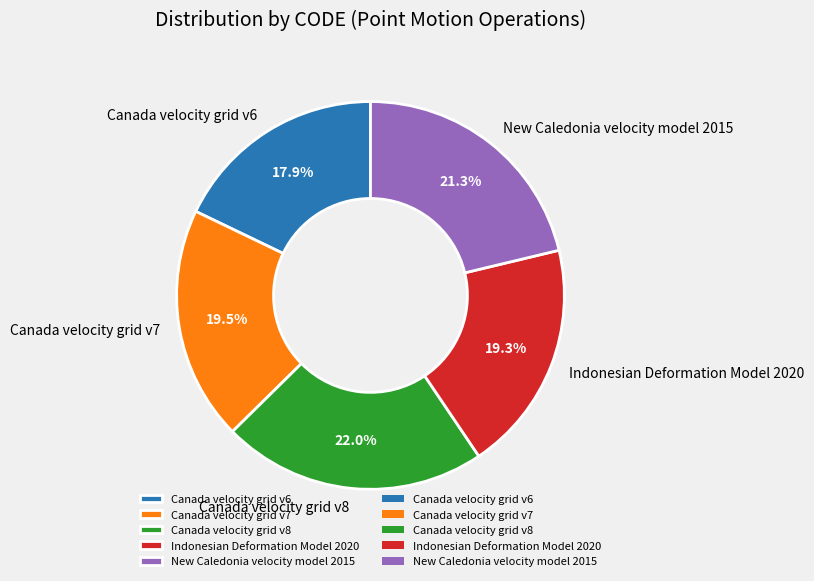

What is the largest slice in the pie chart?

Canada velocity grid v8